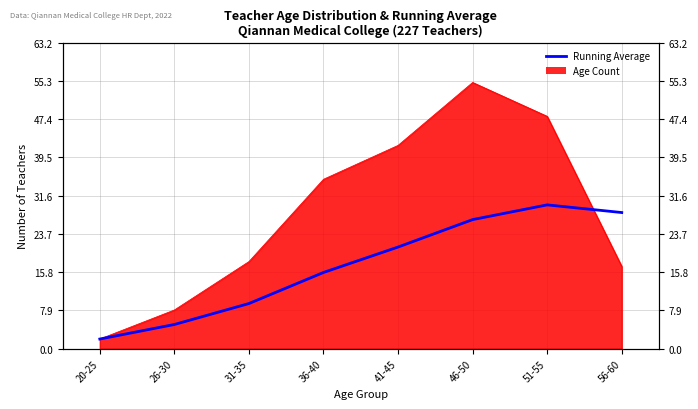

The chart shows a value of 1.6 at 26-30. True or false?

False